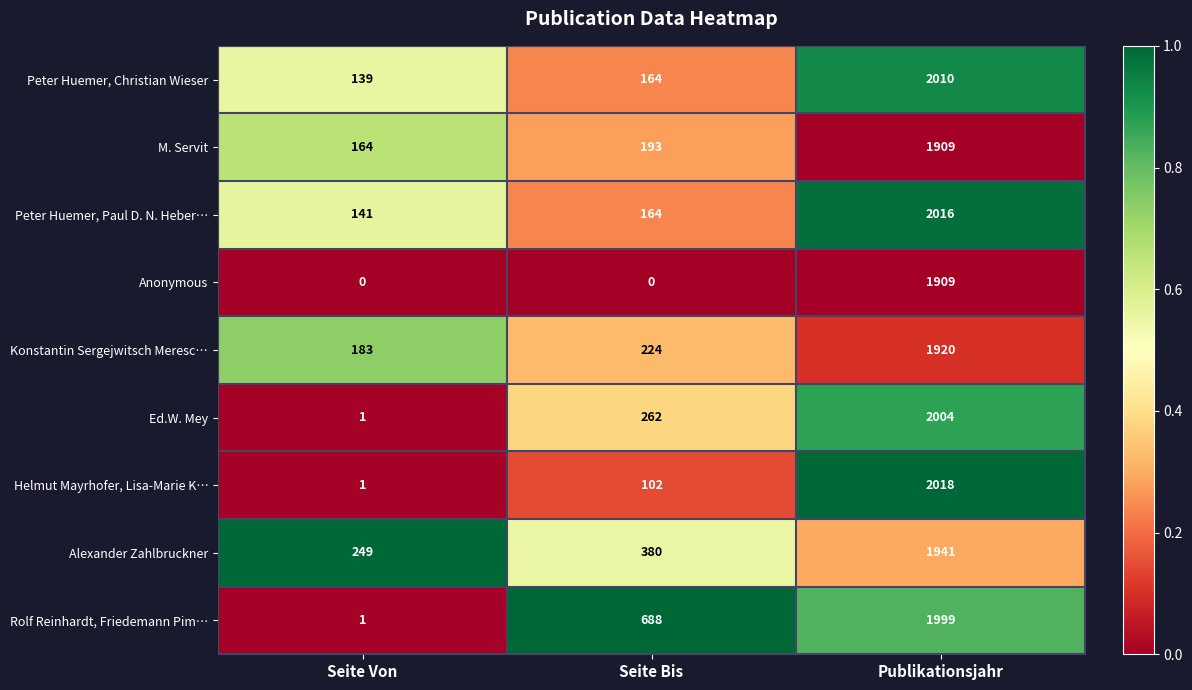

Reading left to right, transcribe all the data shown in this chart.

Peter Huemer, Christian Wieser: Seite Von=139	Seite Bis=164	Publikationsjahr=2010
M. Servit: Seite Von=164	Seite Bis=193	Publikationsjahr=1909
Peter Huemer, Paul D. N. Heber…: Seite Von=141	Seite Bis=164	Publikationsjahr=2016
Anonymous: Seite Von=0	Seite Bis=0	Publikationsjahr=1909
Konstantin Sergejwitsch Meresc…: Seite Von=183	Seite Bis=224	Publikationsjahr=1920
Ed.W. Mey: Seite Von=1	Seite Bis=262	Publikationsjahr=2004
Helmut Mayrhofer, Lisa-Marie K…: Seite Von=1	Seite Bis=102	Publikationsjahr=2018
Alexander Zahlbruckner: Seite Von=249	Seite Bis=380	Publikationsjahr=1941
Rolf Reinhardt, Friedemann Pim…: Seite Von=1	Seite Bis=688	Publikationsjahr=1999